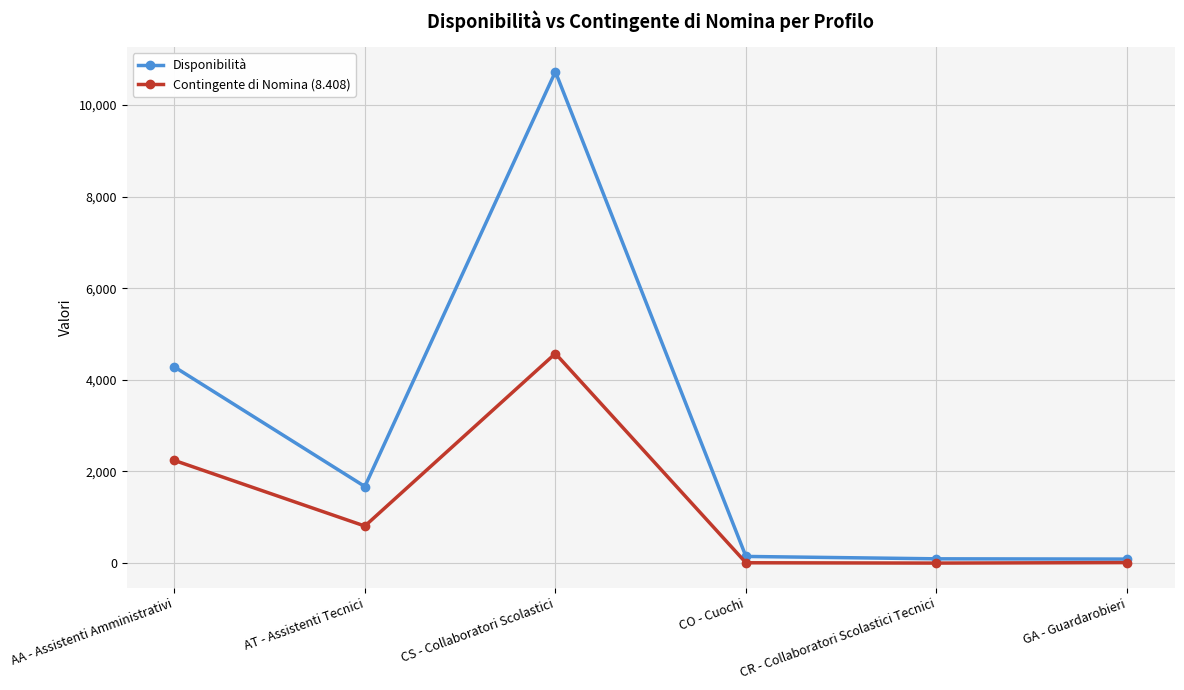

Which series has the largest total across all categories?

Disponibilità